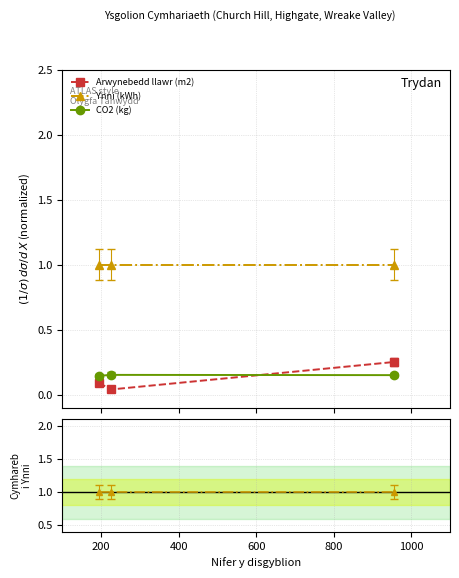

At how many categories does at least one series exceed 0?

3